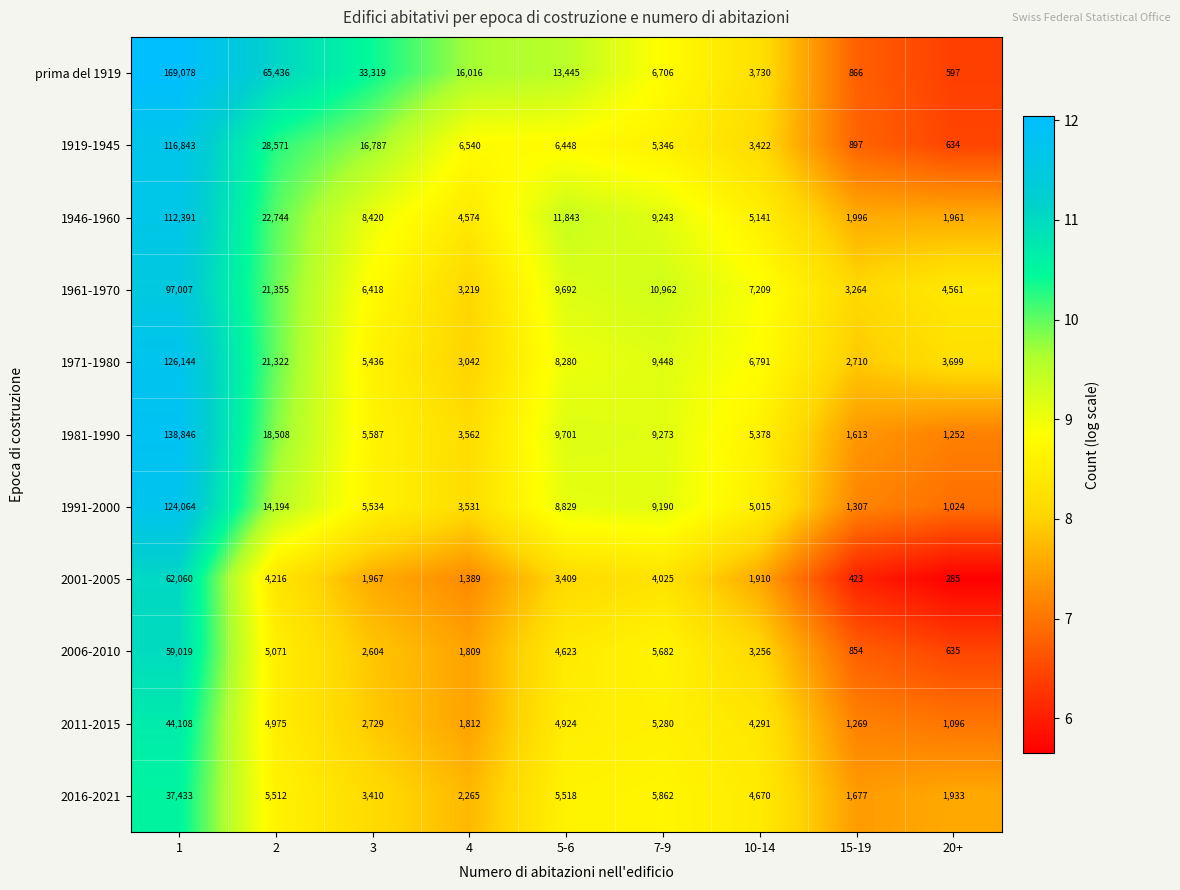

List the series in order of their peak value, lowest first.

2016-2021, 2011-2015, 2006-2010, 2001-2005, 1961-1970, 1946-1960, 1919-1945, 1991-2000, 1971-1980, 1981-1990, prima del 1919